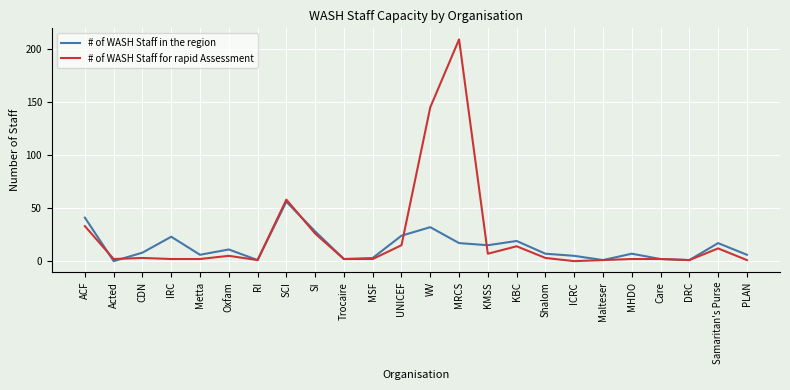

Where do # of WASH Staff in the region and # of WASH Staff for rapid Assessment first cross each other?

ACF and Acted